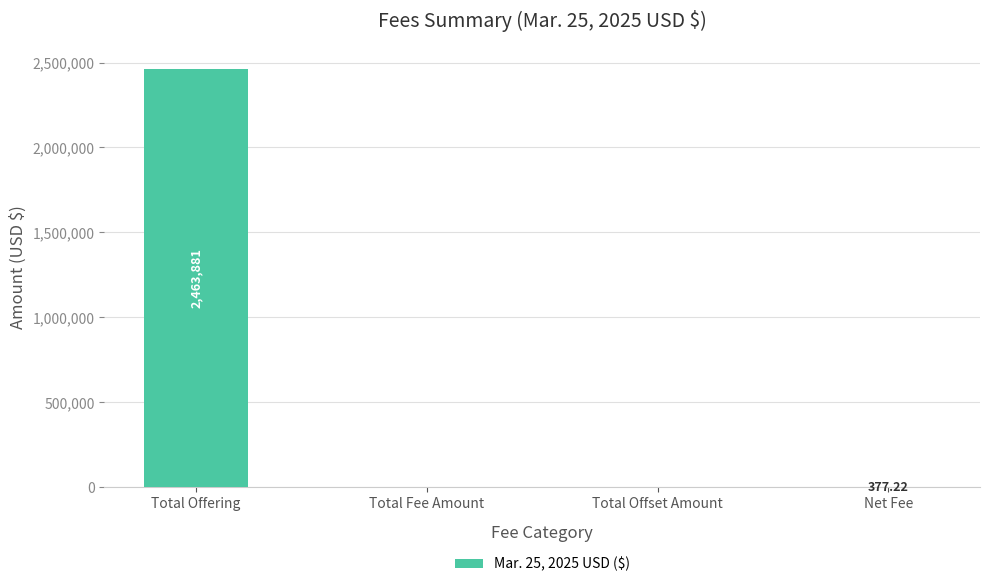

Are the bars horizontal?

No